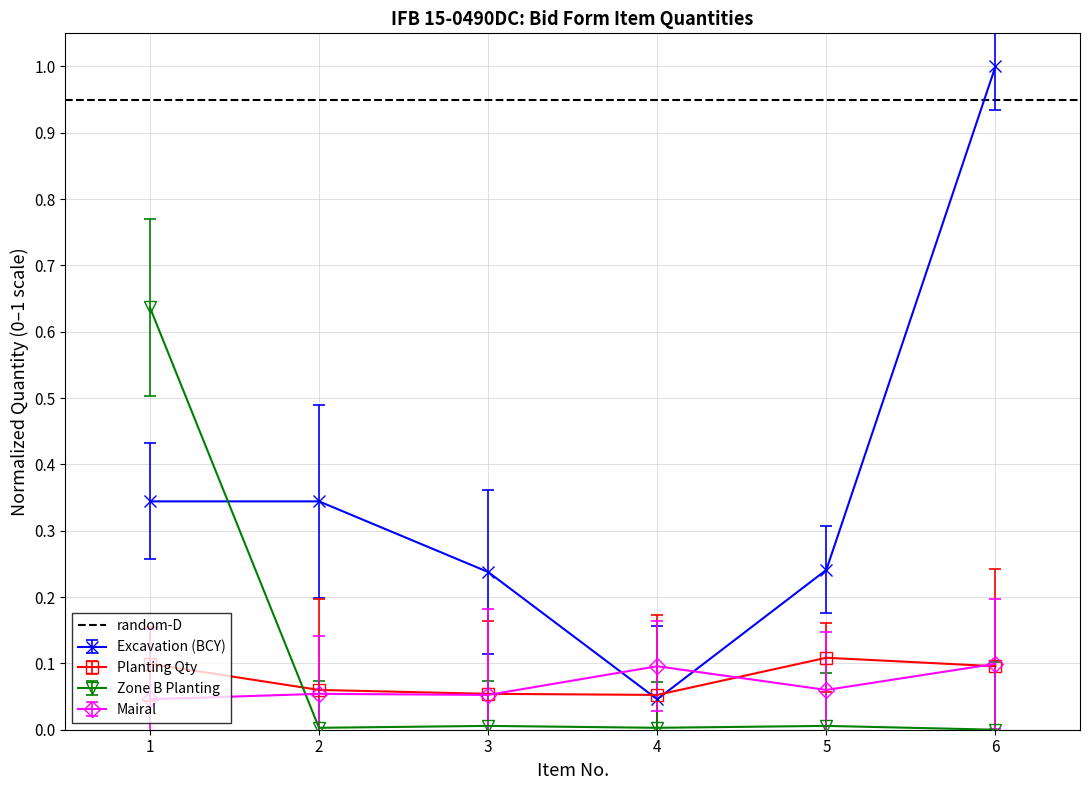

What is the maximum value for Excavation (BCY)?

1.0